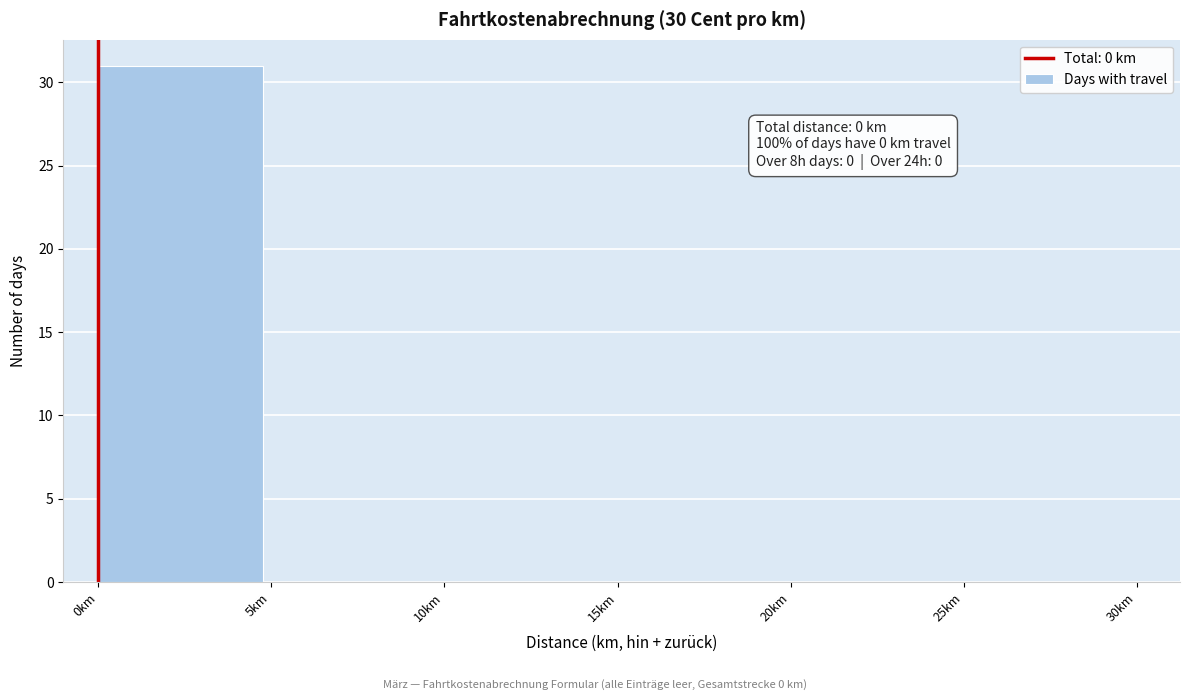

Which range on the x-axis has the tallest bar?

0 to 5